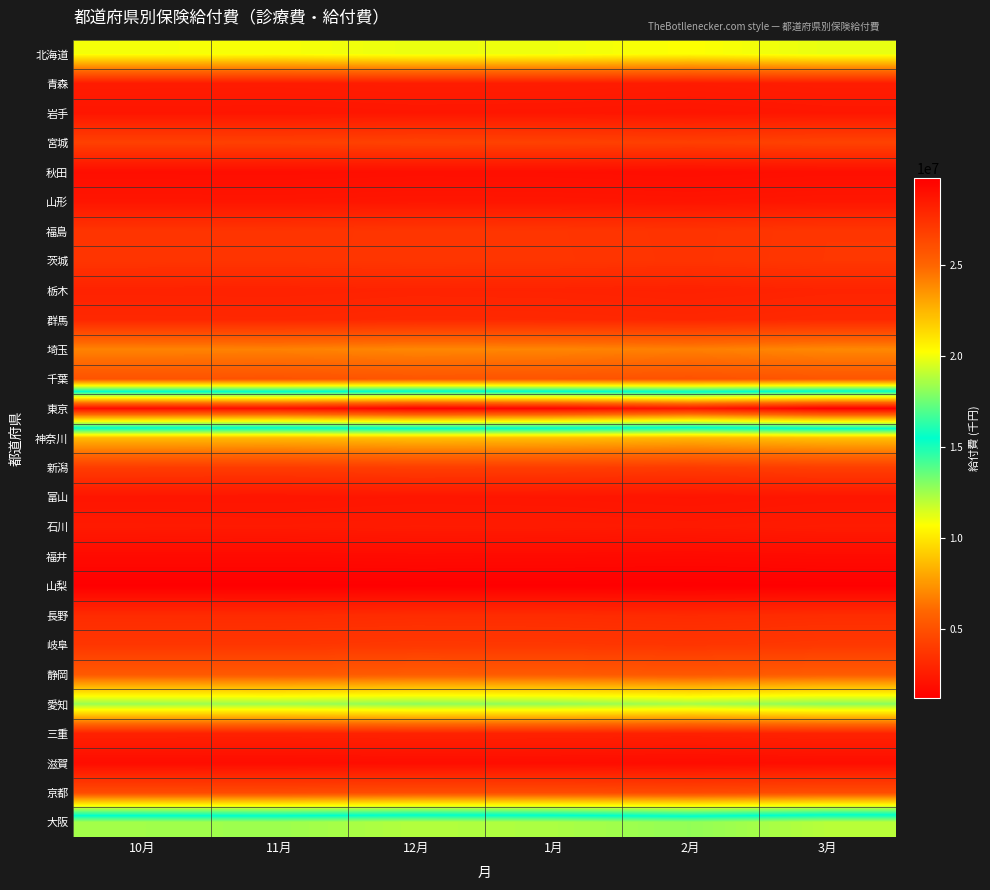

At how many categories does at least one series exceed 13285698?

6